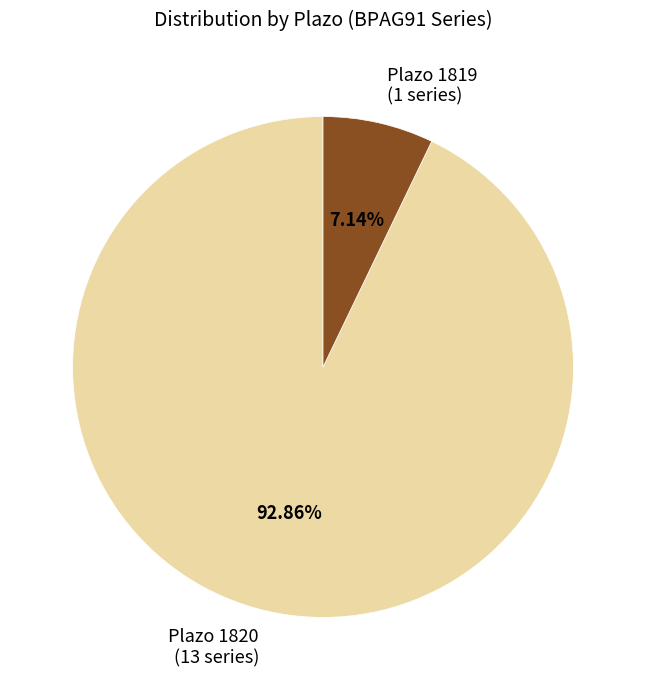

What is the ratio of the value at Plazo 1820 (13 series) to the value at Plazo 1819 (1 series)?

13.0